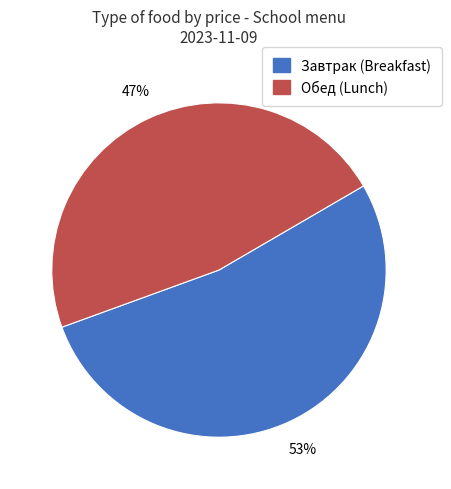

To the nearest percent, what is the average slice percentage?

50%